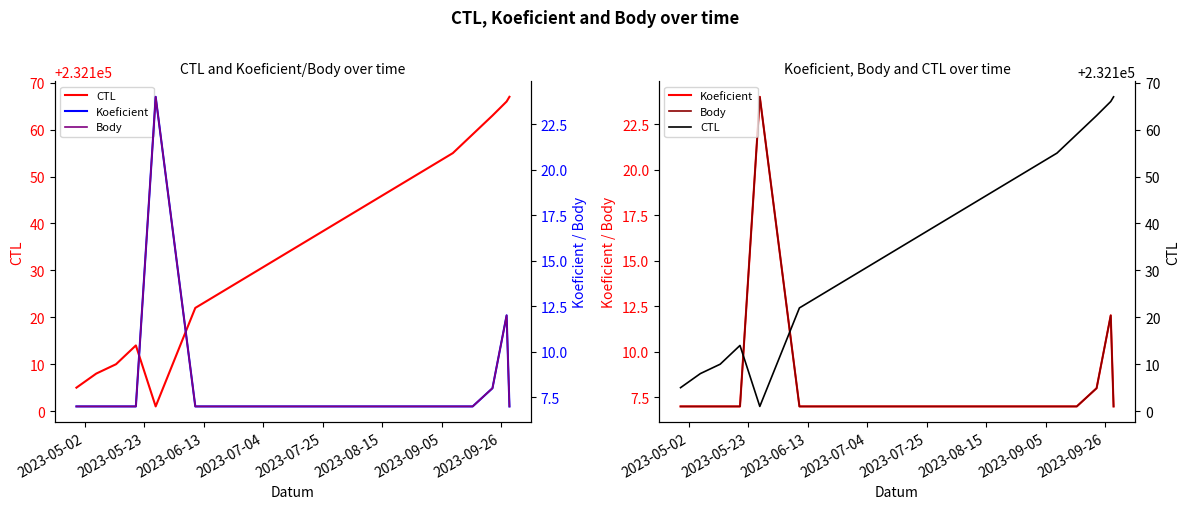

True or false: Body and CTL intersect in this chart.

False